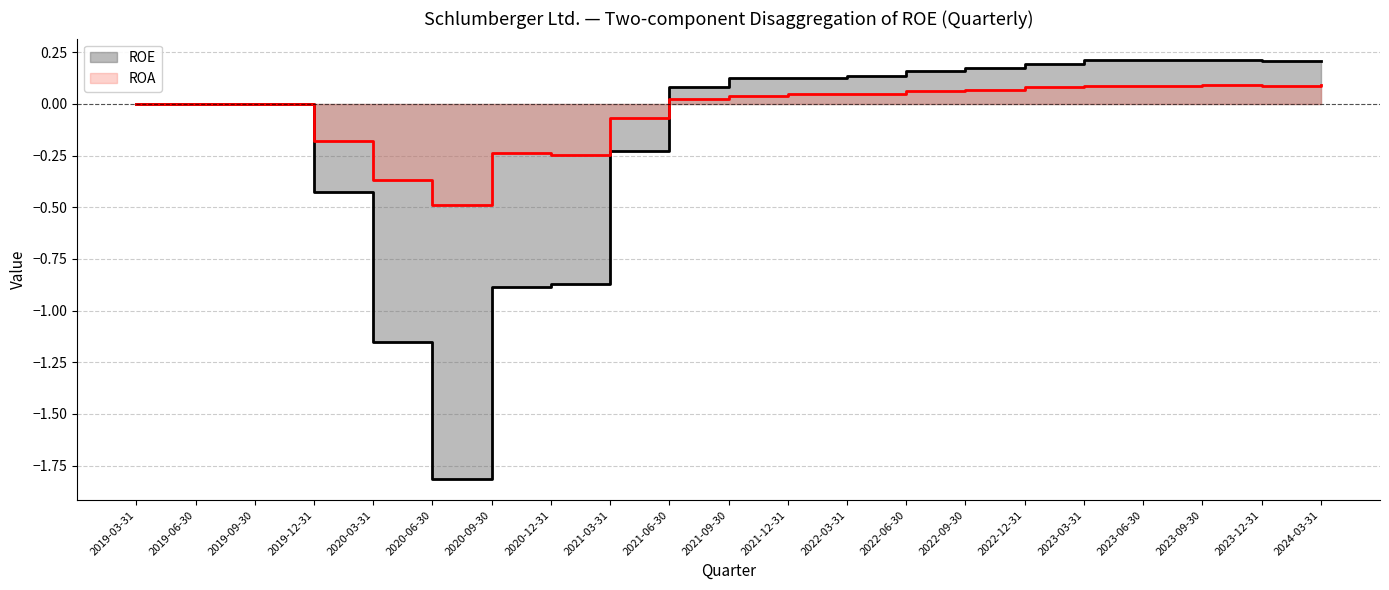

Reading left to right, list all the values displayed in this chart.

ROE: 2019-03-31=0.0	2019-06-30=0.0	2019-09-30=0.0	2019-12-31=-0.4	2020-03-31=-1.2	2020-06-30=-1.8	2020-09-30=-0.9	2020-12-31=-0.9	2021-03-31=-0.2	2021-06-30=0.1	2021-09-30=0.1	2021-12-31=0.1	2022-03-31=0.1	2022-06-30=0.2	2022-09-30=0.2	2022-12-31=0.2	2023-03-31=0.2	2023-06-30=0.2	2023-09-30=0.2	2023-12-31=0.2	2024-03-31=0.2
ROA: 2019-03-31=0.0	2019-06-30=0.0	2019-09-30=0.0	2019-12-31=-0.2	2020-03-31=-0.4	2020-06-30=-0.5	2020-09-30=-0.2	2020-12-31=-0.2	2021-03-31=-0.1	2021-06-30=0.0	2021-09-30=0.0	2021-12-31=0.0	2022-03-31=0.0	2022-06-30=0.1	2022-09-30=0.1	2022-12-31=0.1	2023-03-31=0.1	2023-06-30=0.1	2023-09-30=0.1	2023-12-31=0.1	2024-03-31=0.1